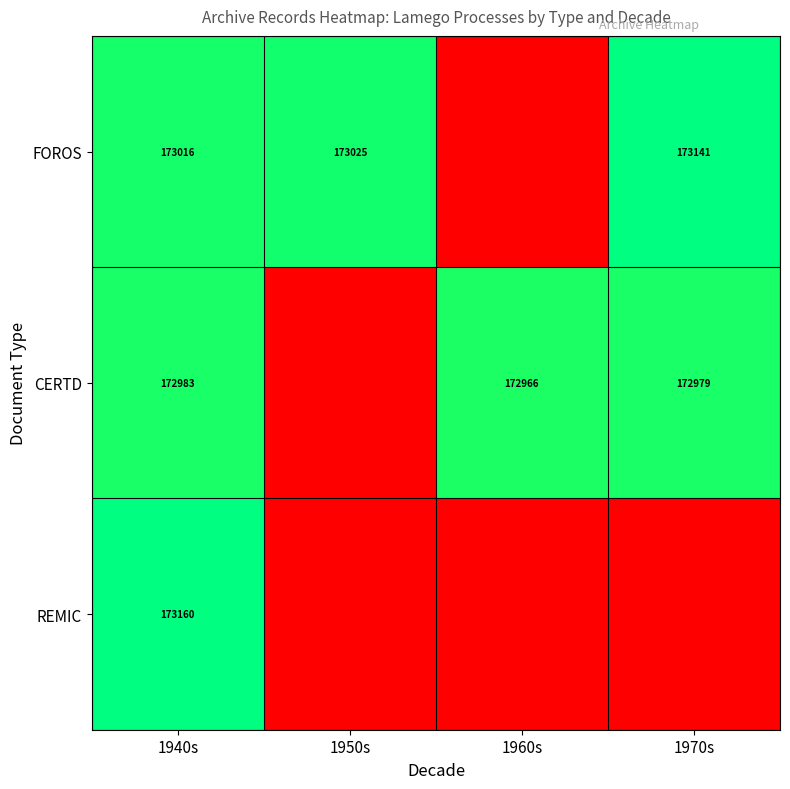

The FOROS series shows 173025 at 1950s. True or false?

True